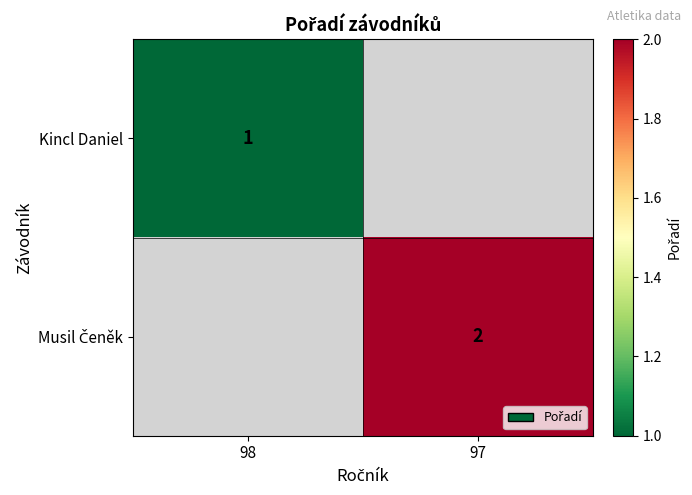

The value of Kincl Daniel at 98 is 1. True or false?

True